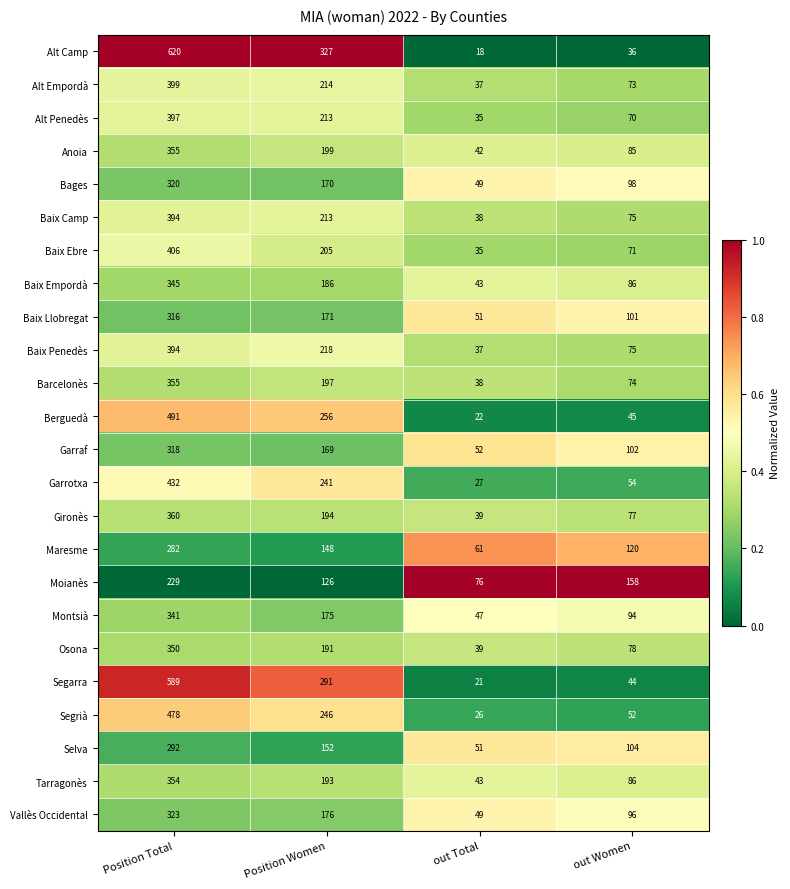

Rank the categories by Barcelonès value from highest to lowest.

Position Total, Position Women, out Women, out Total